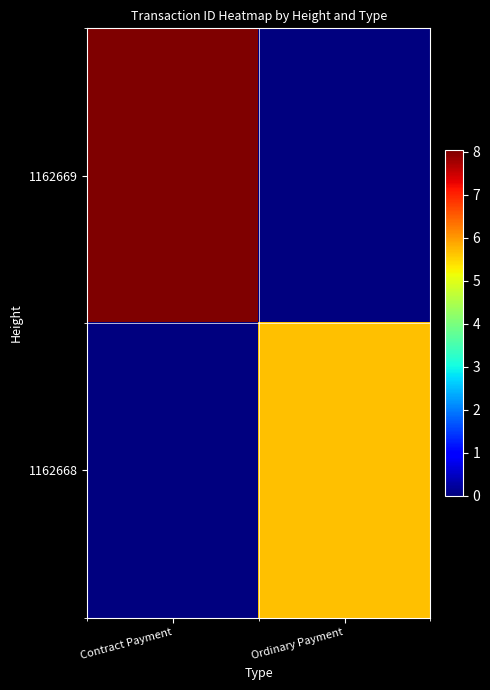

Between Contract Payment and Ordinary Payment, which is larger?

Contract Payment